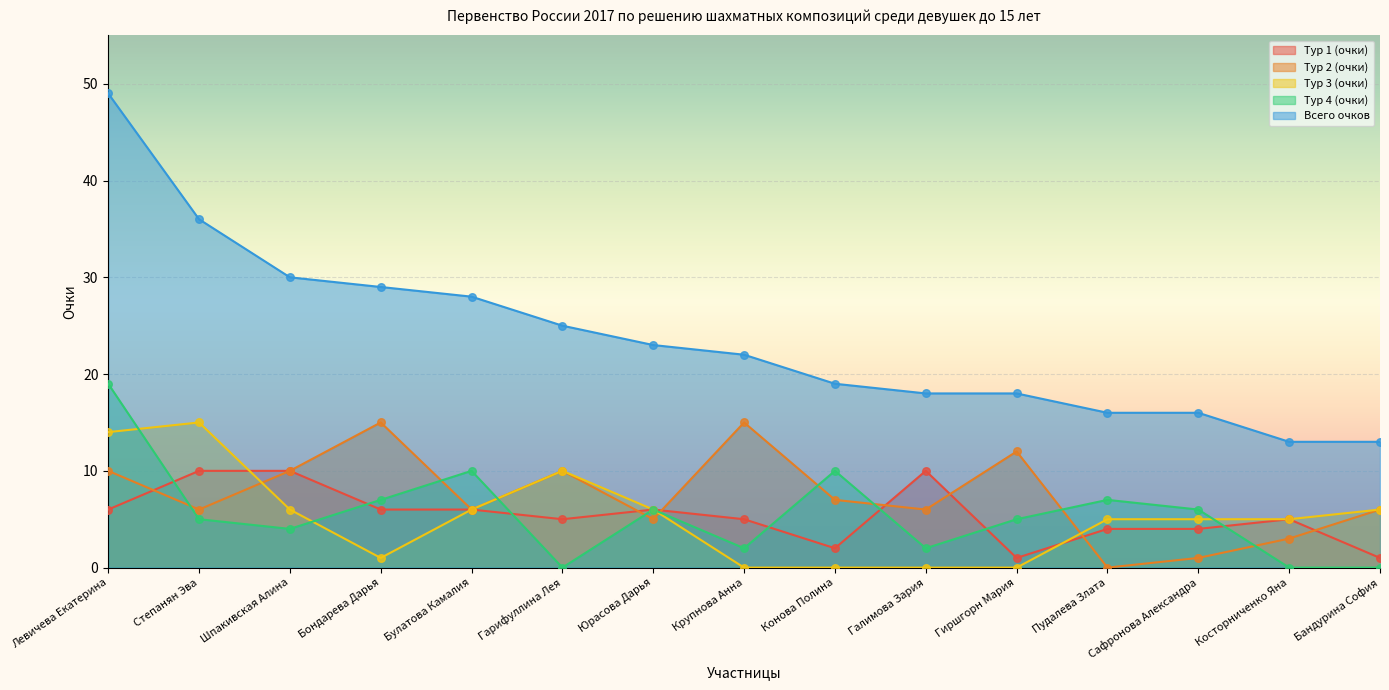

Which series reaches the maximum Y coordinate?

Всего очков